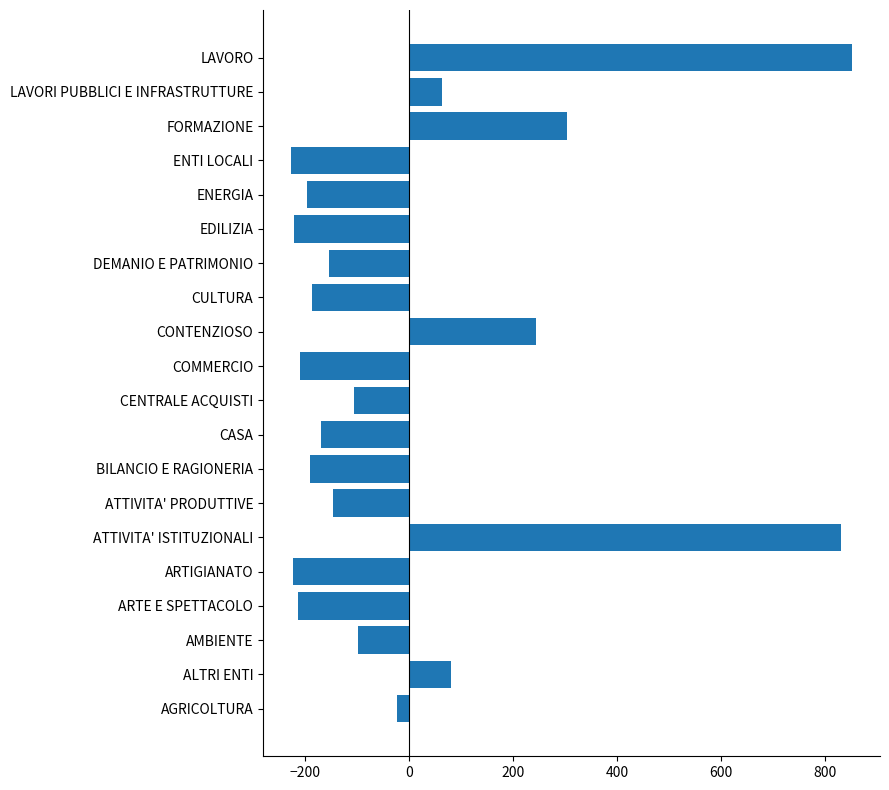

The chart shows a value of -166.8 at CENTRALE ACQUISTI. True or false?

False